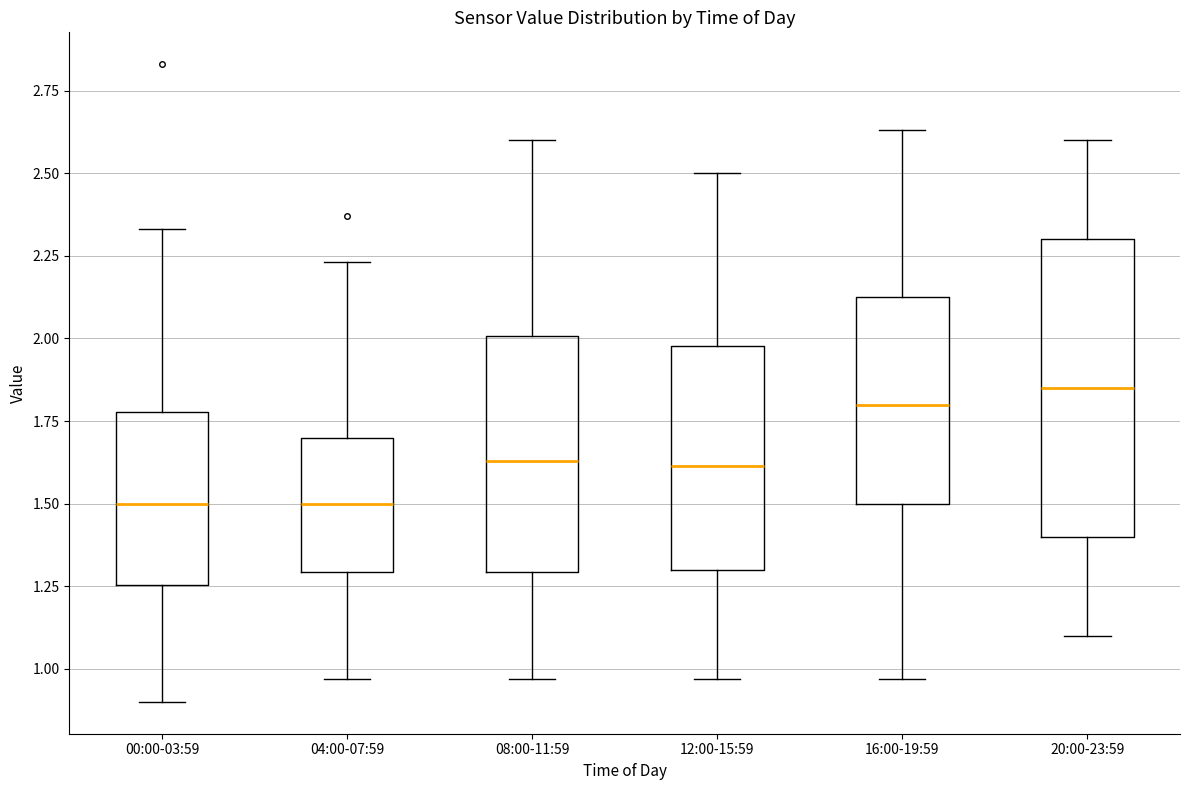

Comparing the boxes themselves (not the whiskers), which one is the tallest?

20:00-23:59